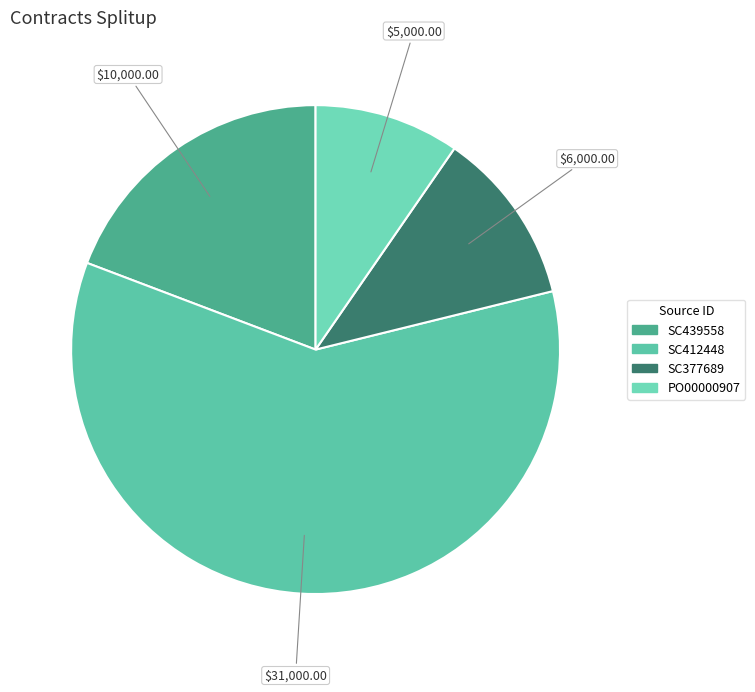

To the nearest percent, what is the difference between the largest and smallest slice percentages?

50%